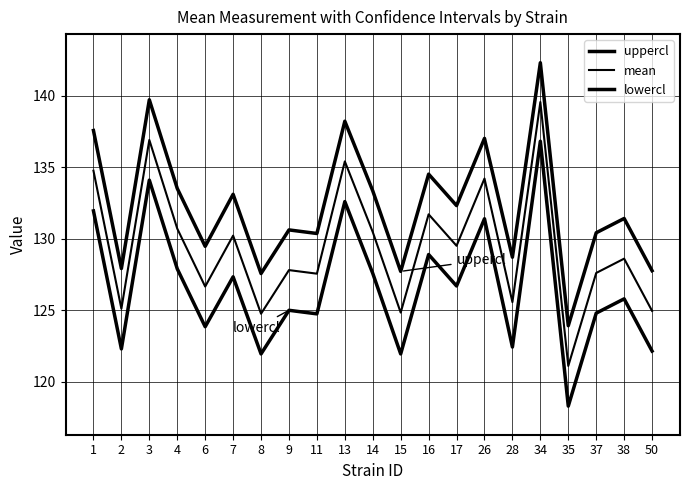

True or false: uppercl and mean intersect in this chart.

False